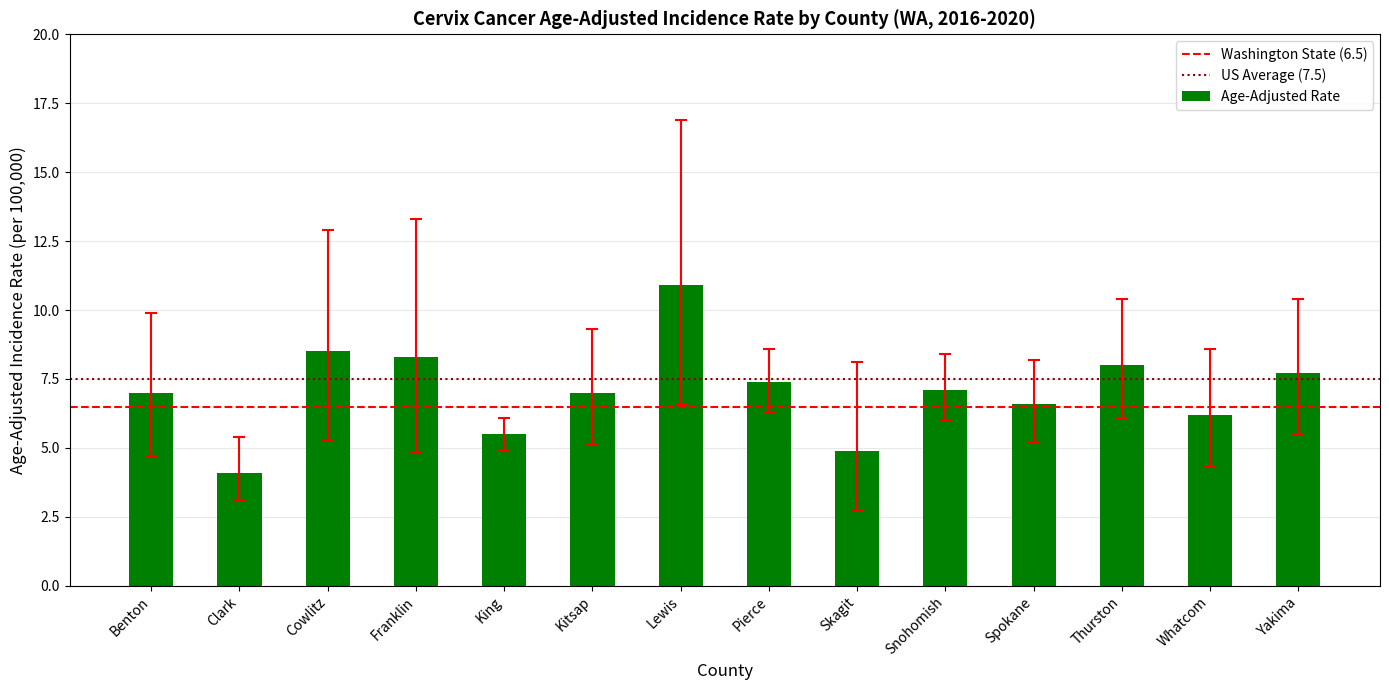

What is the difference between the maximum and minimum values?

6.8